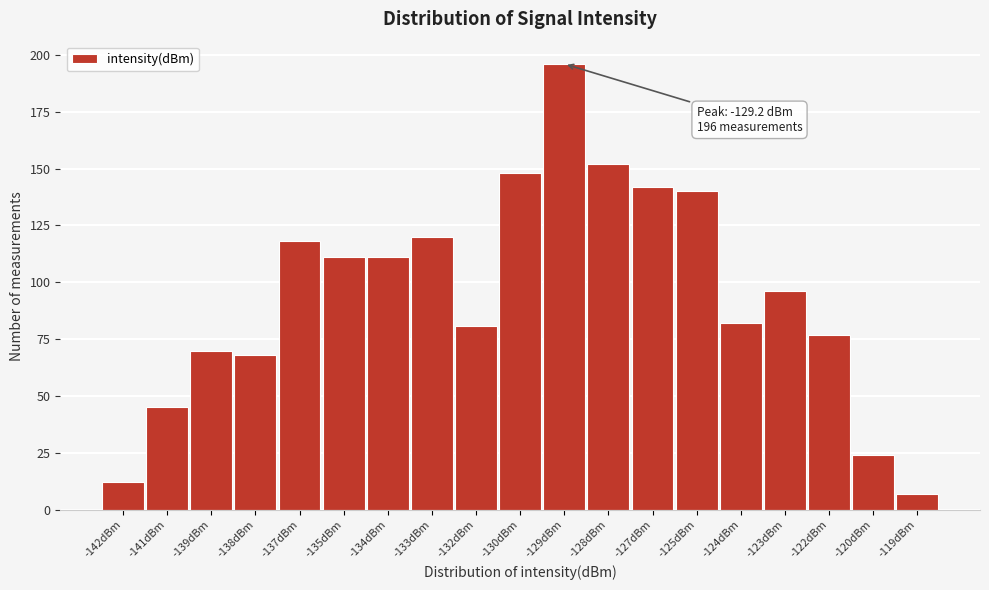

Reading left to right, transcribe all the data shown in this chart.

12	45	70	68	118	111	111	120	81	148	196	152	142	140	82	96	77	24	7